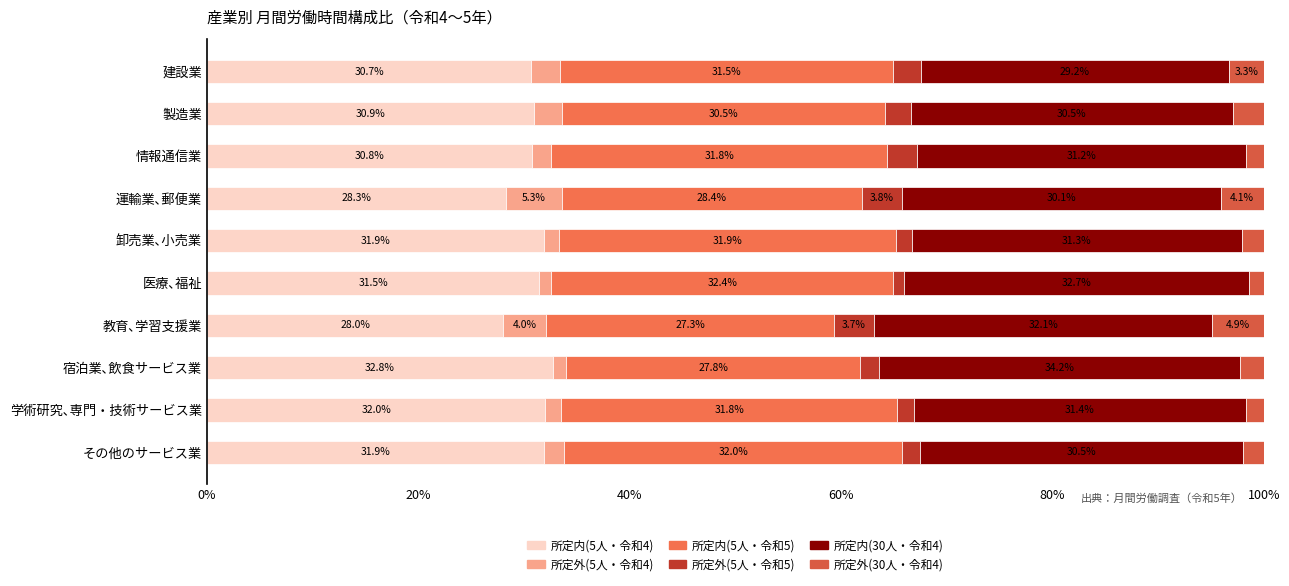

Count the number of data series in this chart.

6